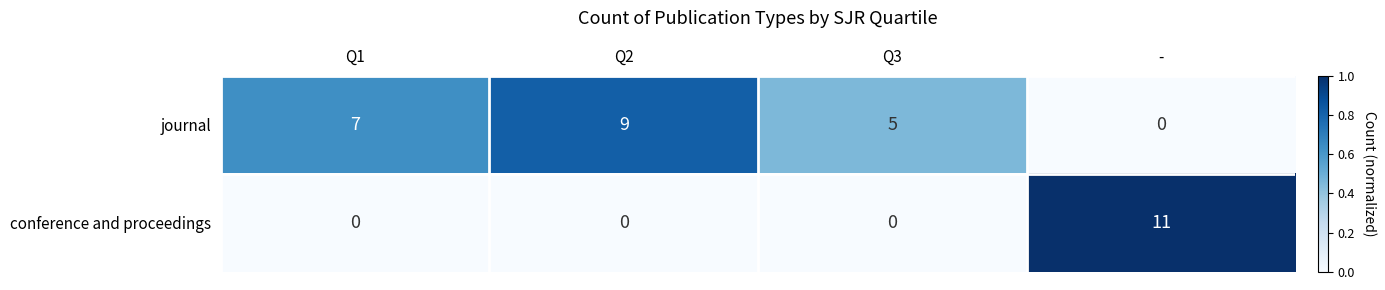

Which series has the widest spread of values?

conference and proceedings